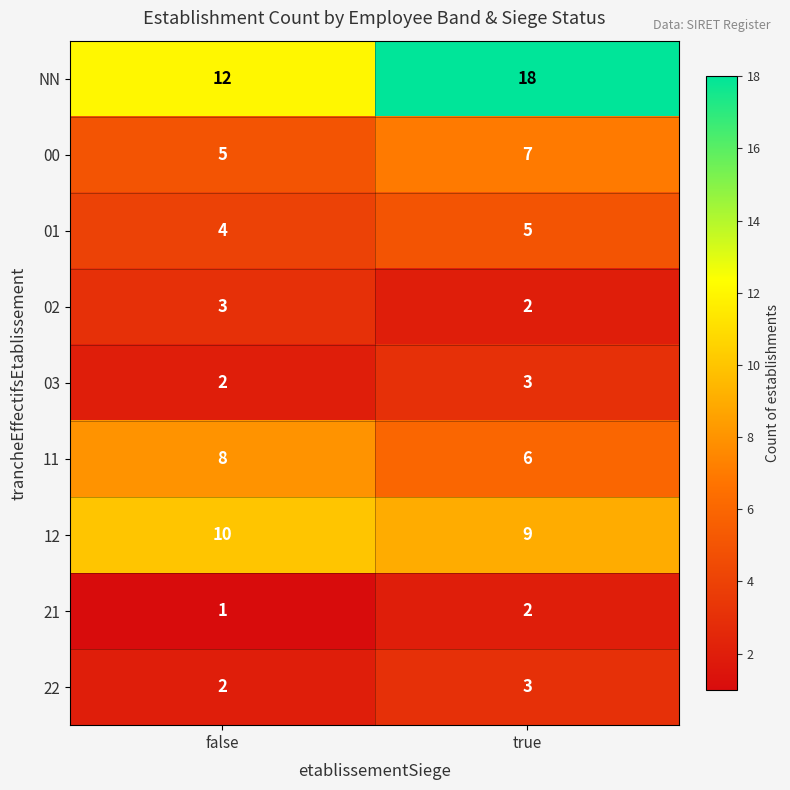

What is the approximate value of 12 at false?

10